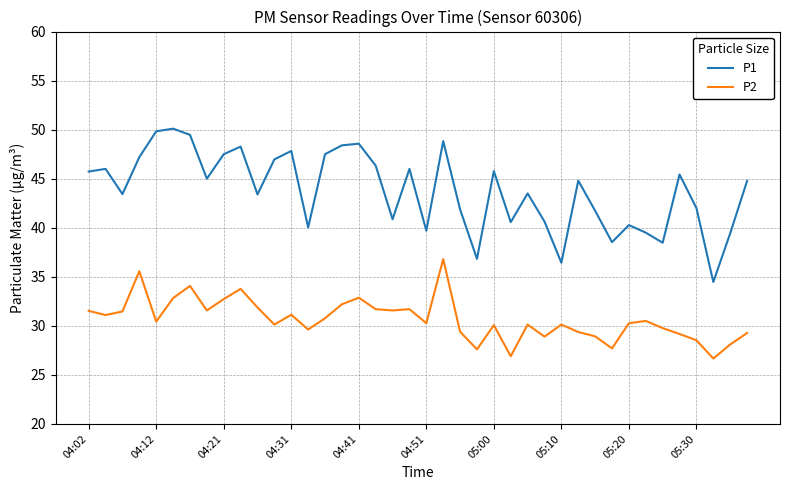

How many lines are shown in the chart?

2